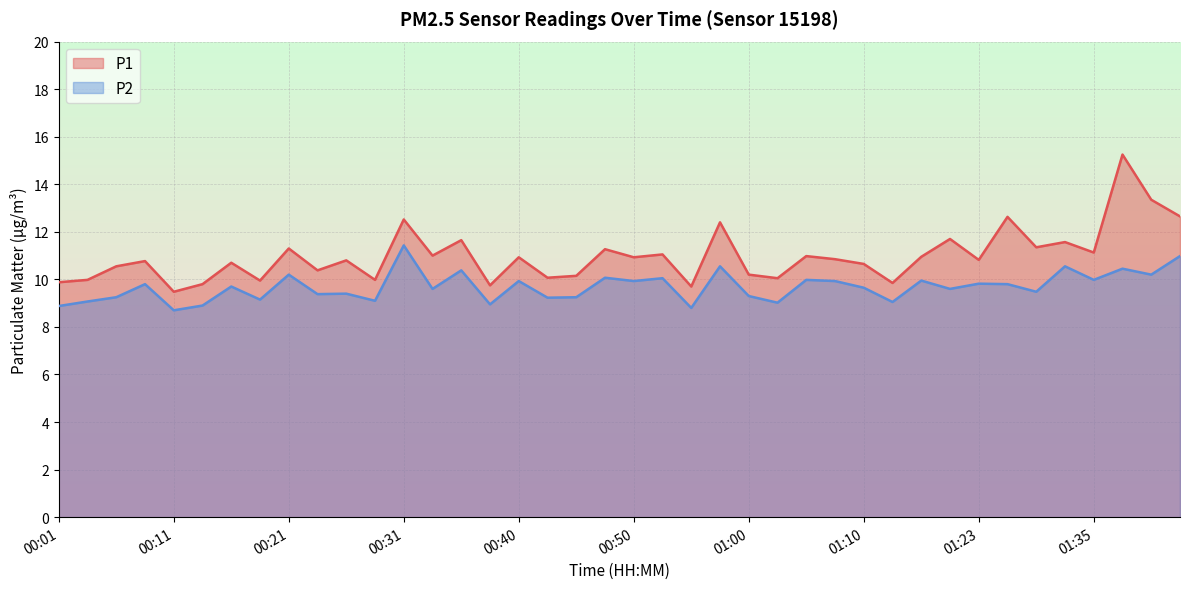

What is the sum of all P2 values?

387.4